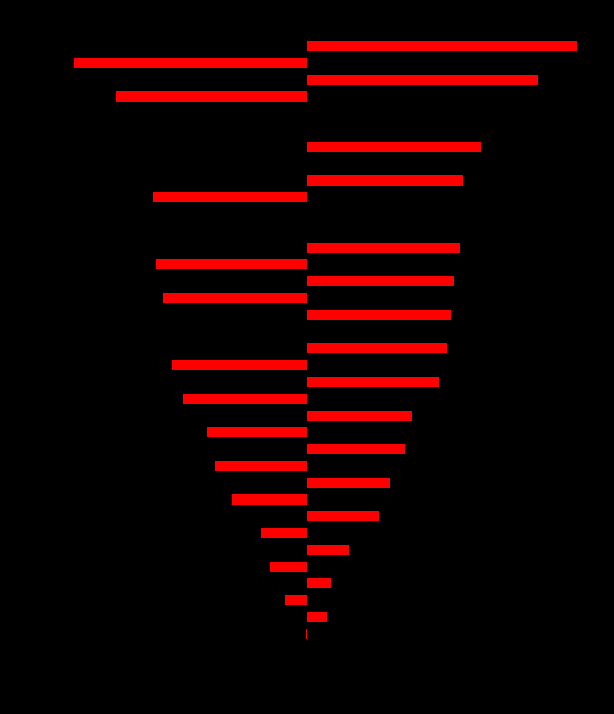

What is the label of the 7th bar from the right?

31